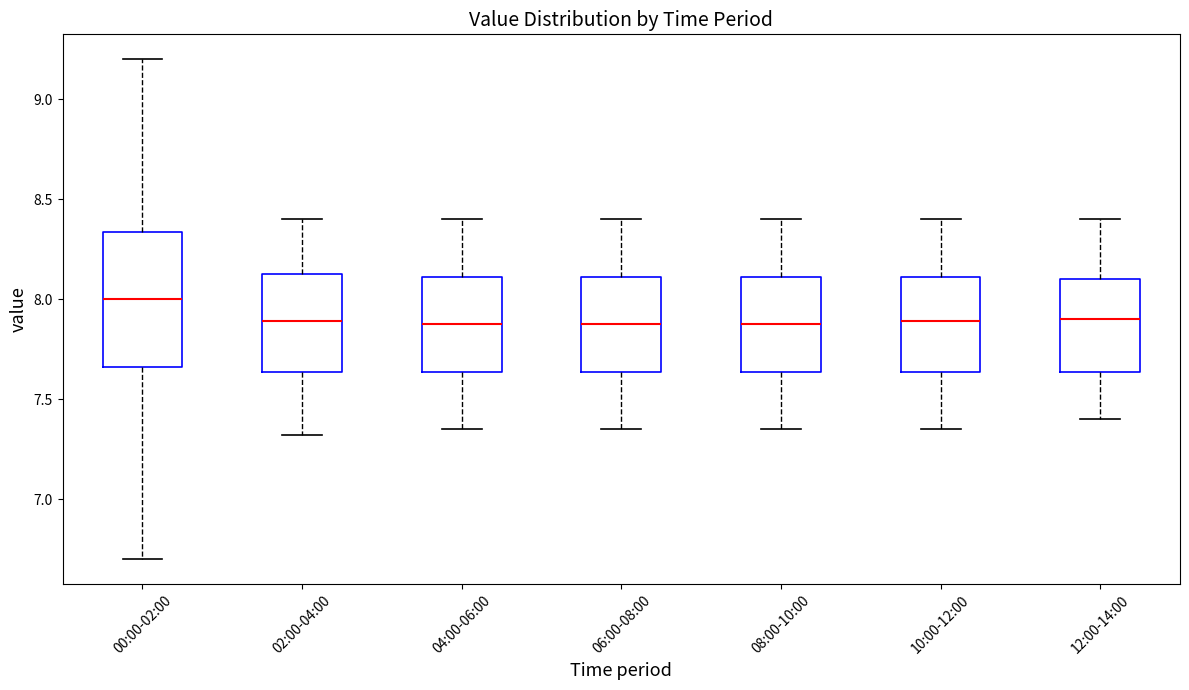

Where does the median line of the box for 04:00-06:00 sit on the y-axis? The values are not printed on the chart, so give them approximately, as read against the axis.

7.90